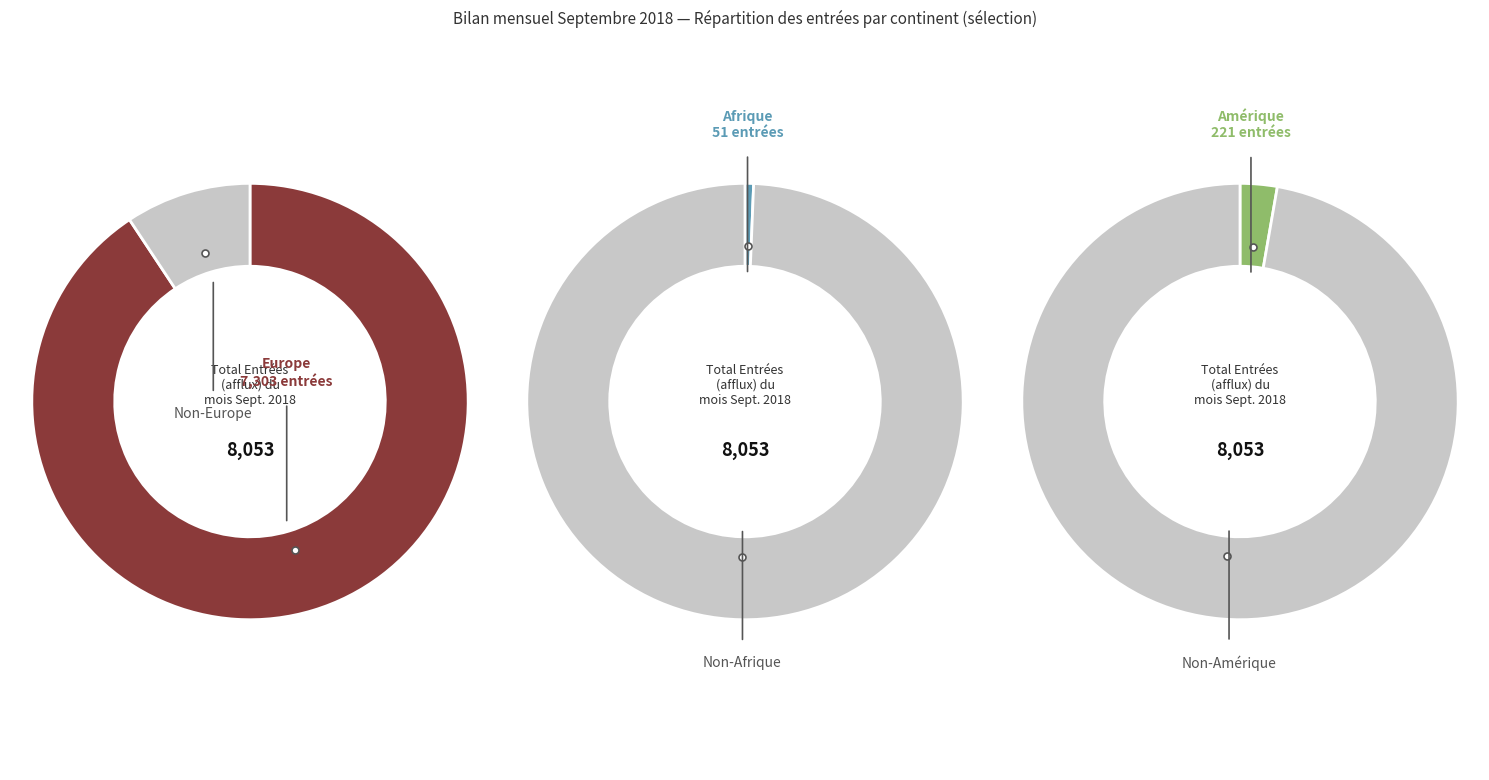

What is the majority slice?

Europe